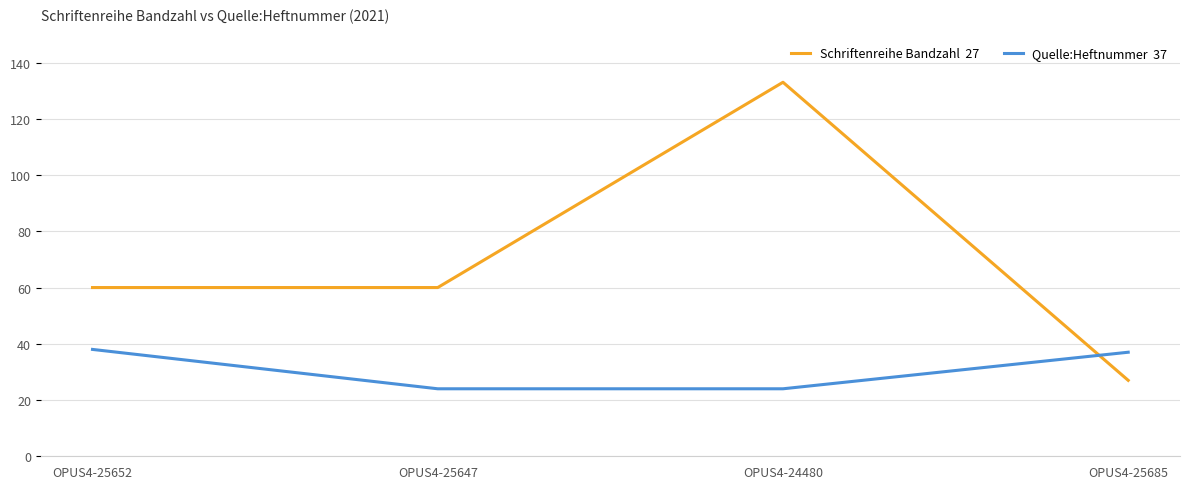

What is the total value across all series at OPUS4-25647?

84